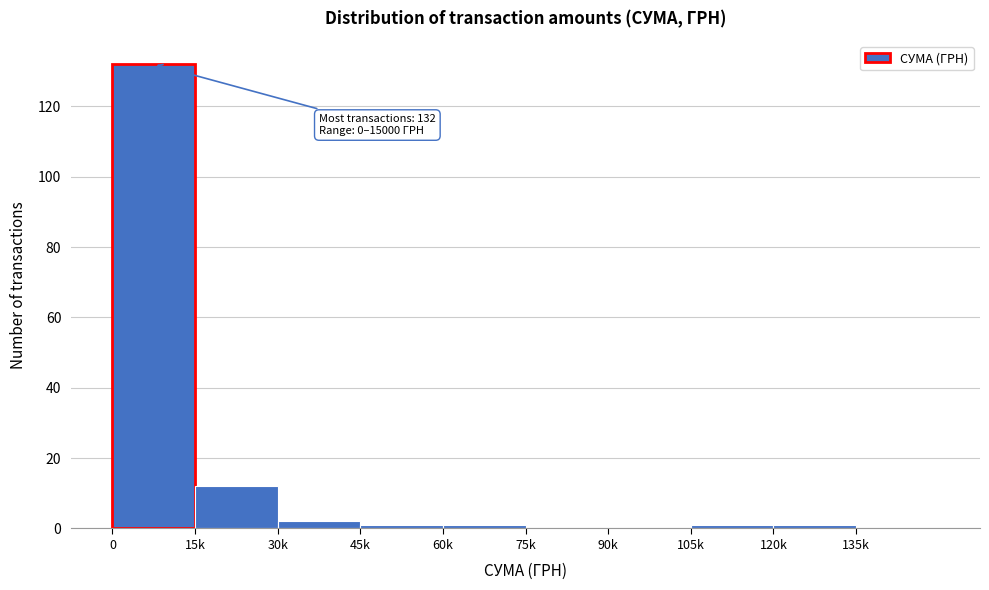

Reading left to right, transcribe all the data shown in this chart.

0=132	15k=12	30k=2	45k=1	60k=1	75k=0	90k=0	105k=1	120k=1	135k=0